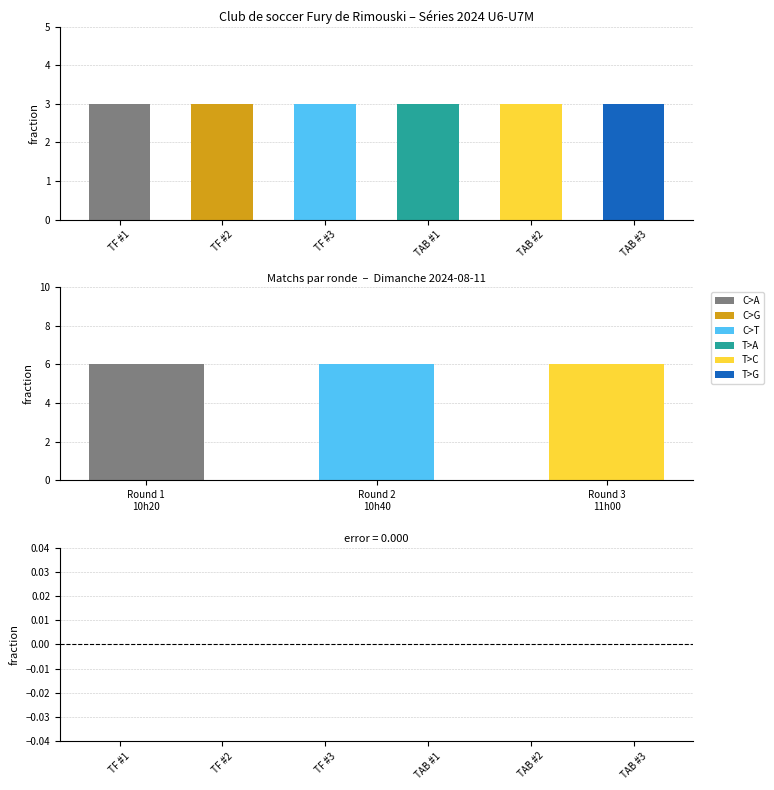

At how many categories does at least one series exceed 1?

6